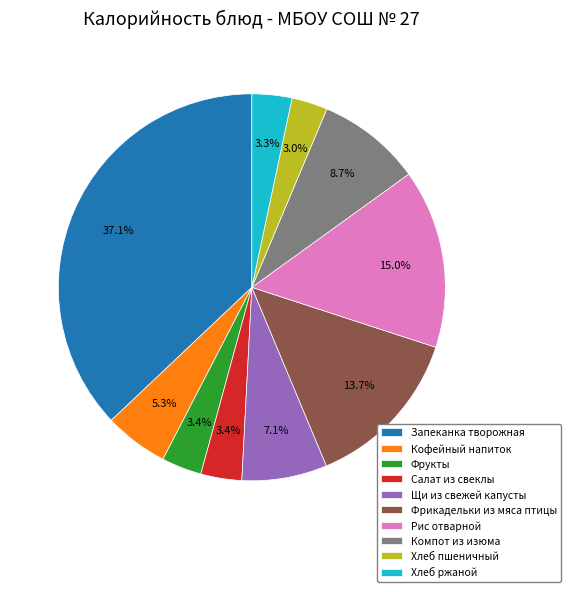

What percentage is the Фрукты slice, to the nearest percent?

3%